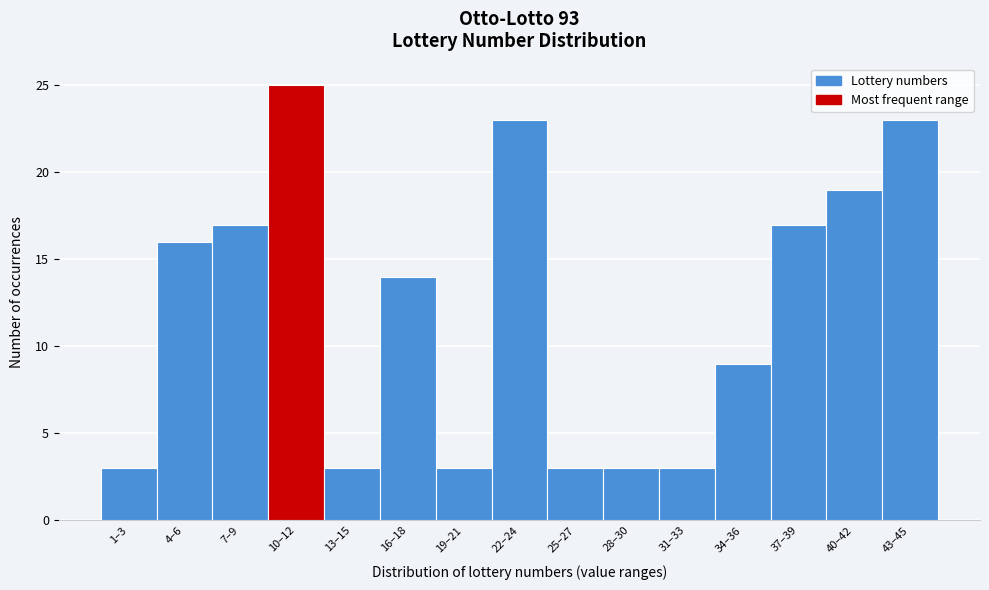

Reading left to right, extract all data points from this chart.

1–3=3	4–6=16	7–9=17	10–12=25	13–15=3	16–18=14	19–21=3	22–24=23	25–27=3	28–30=3	31–33=3	34–36=9	37–39=17	40–42=19	43–45=23